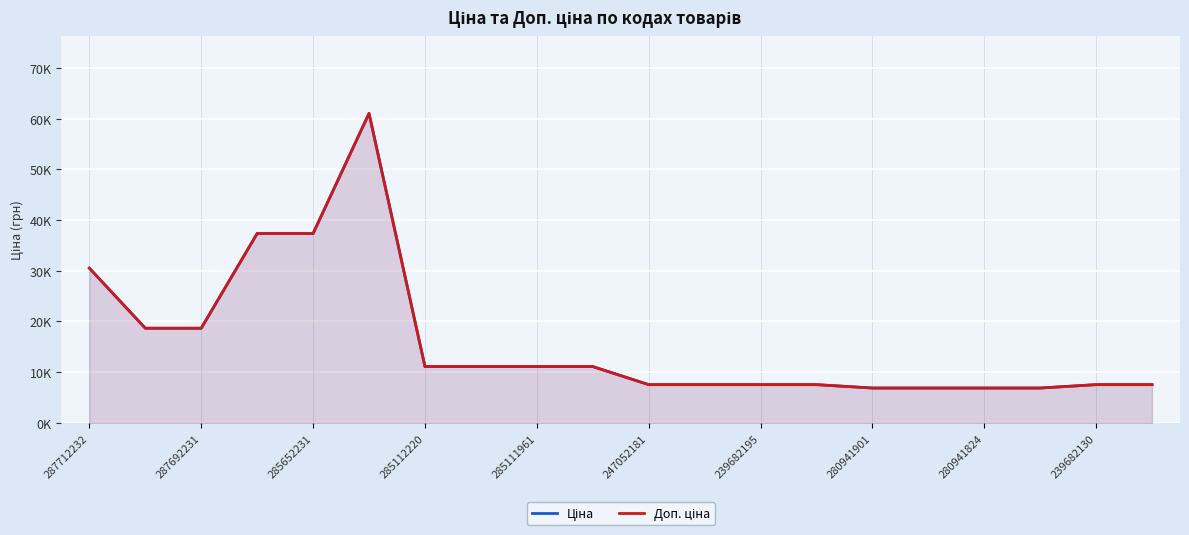

How many values in the Ціна series exceed 11113?

10